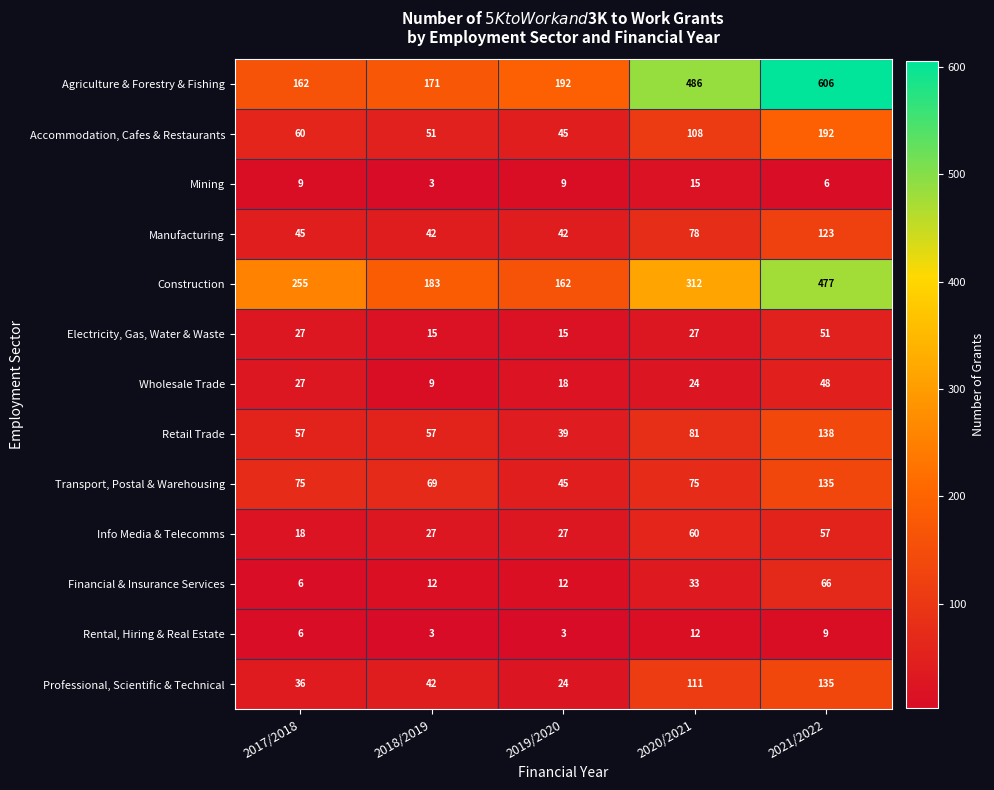

The value of Rental, Hiring & Real Estate at 2019/2020 is 3. True or false?

True